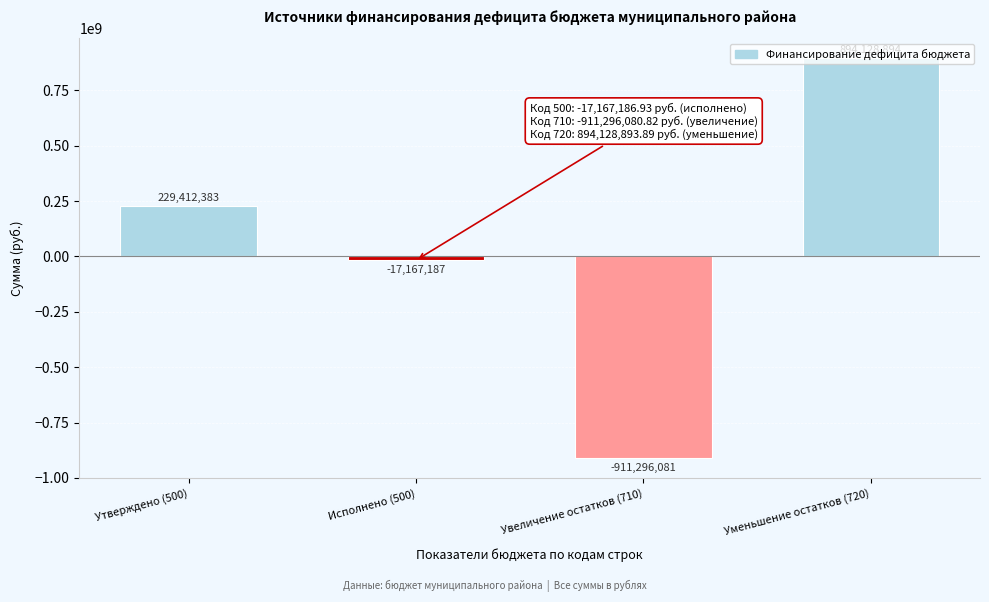

Which has a higher value, Исполнено (500) or Уменьшение остатков (720)?

Уменьшение остатков (720)